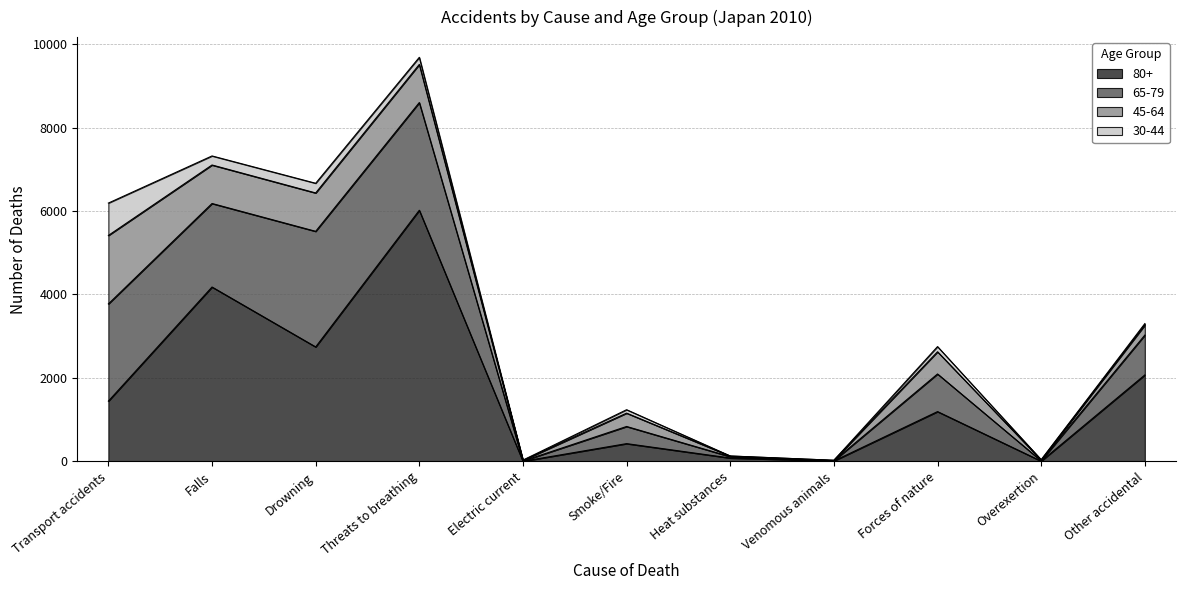

In 80+, how many points are lower than both neighbors (excluding endpoints)?

4